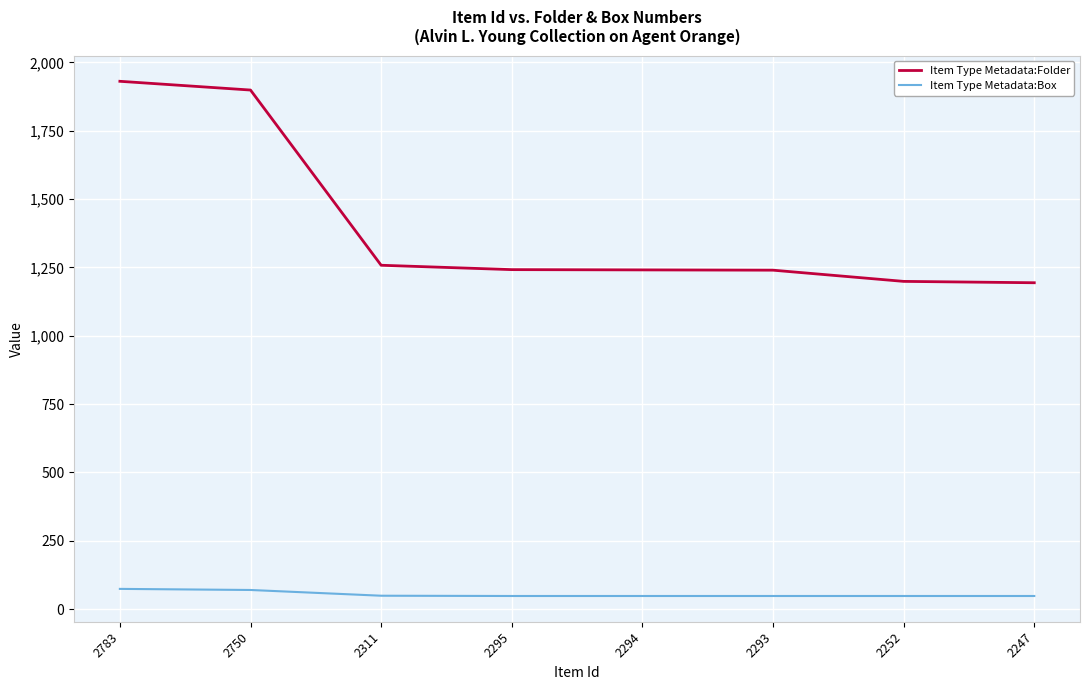

What is the greatest value displayed?

1931